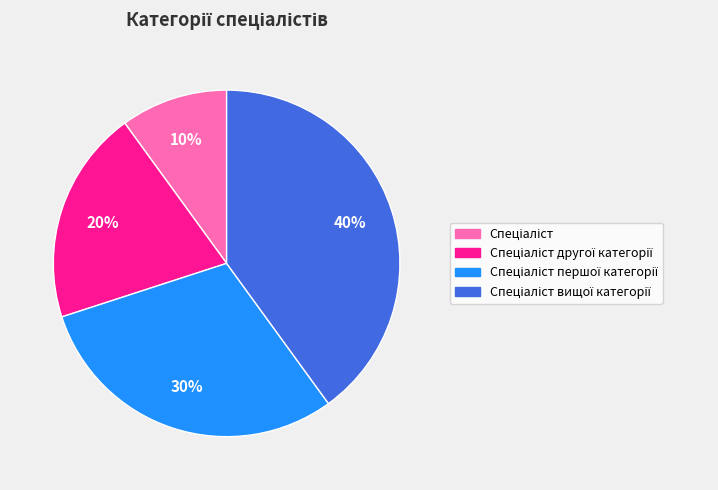

To the nearest percent, what is the difference between the largest and smallest slice percentages?

30%